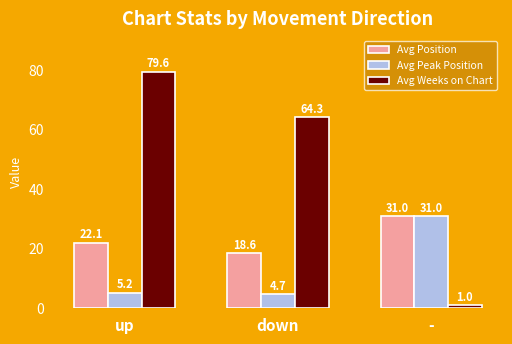

What is the label of the 1st bar from the right?

-